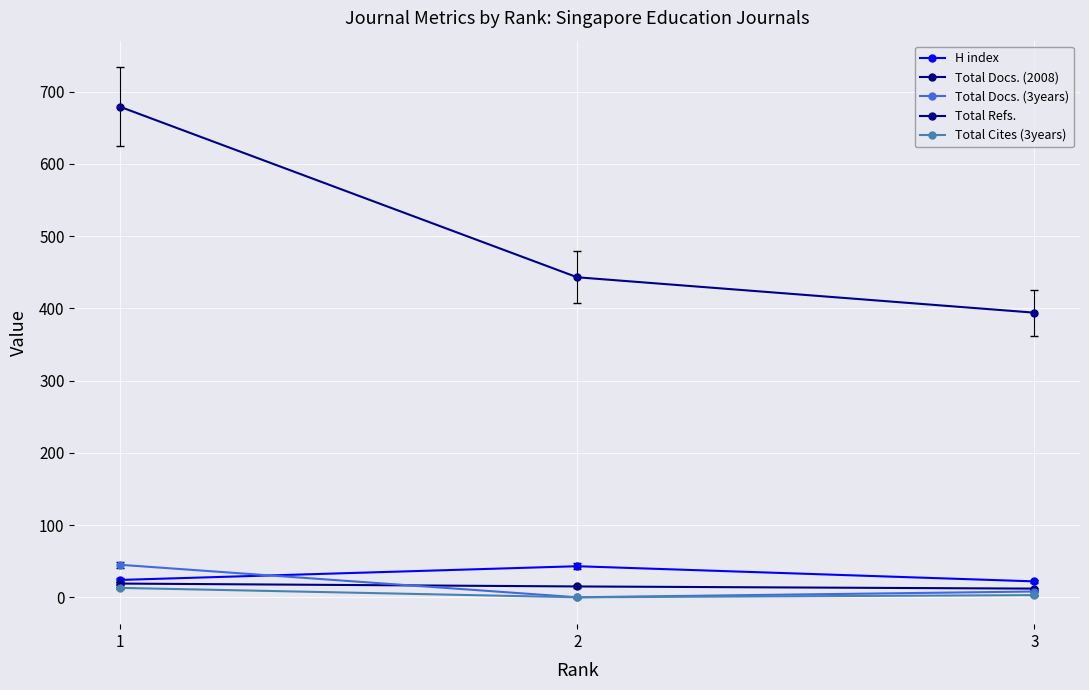

The Total Docs. (2008) series shows 12 at 3. True or false?

True